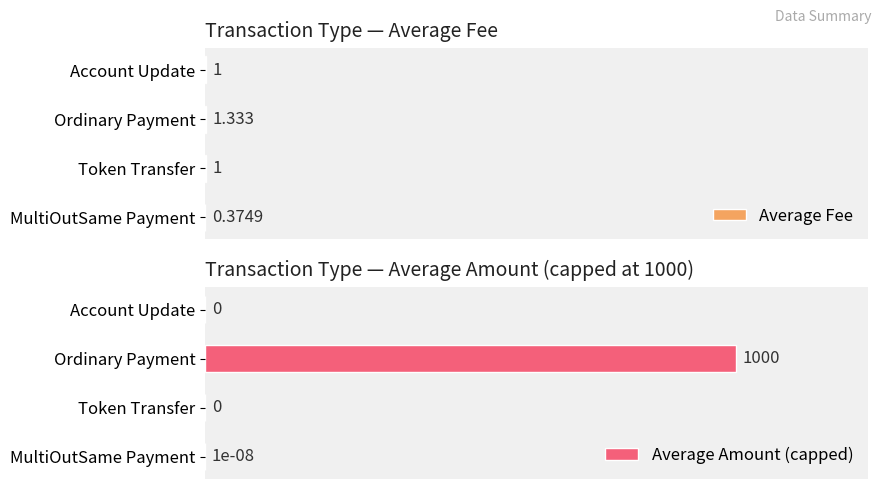

Is it true that Average Amount (capped) equals 0.0 at MultiOutSame Payment?

True